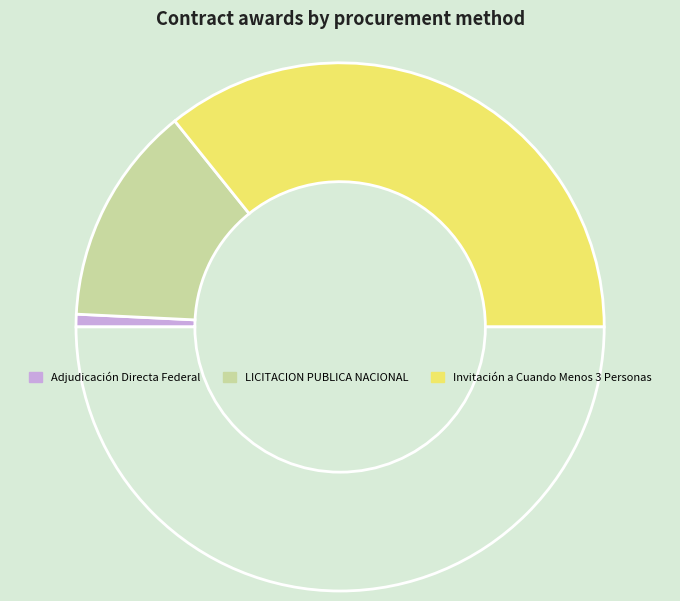

Count the number of slices in the pie.

4